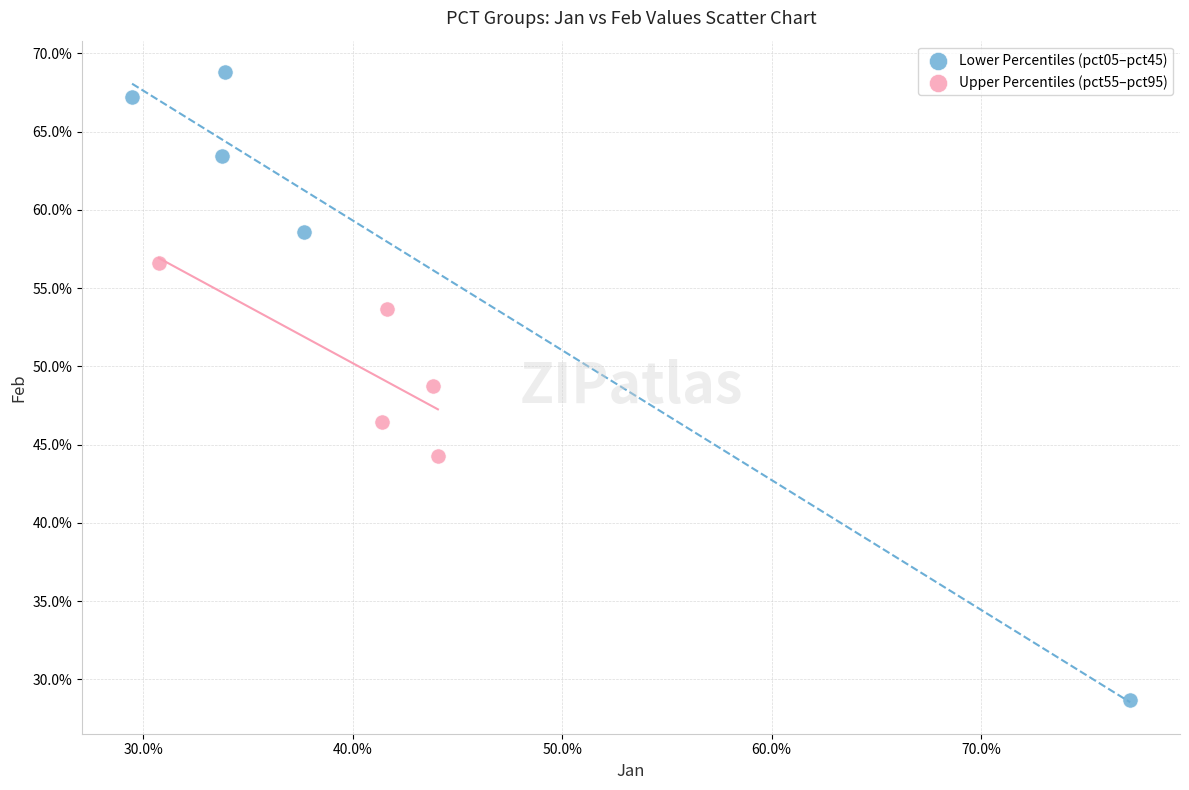

What are all the series names shown in the legend?

Lower Percentiles (pct05–pct45), Upper Percentiles (pct55–pct95)